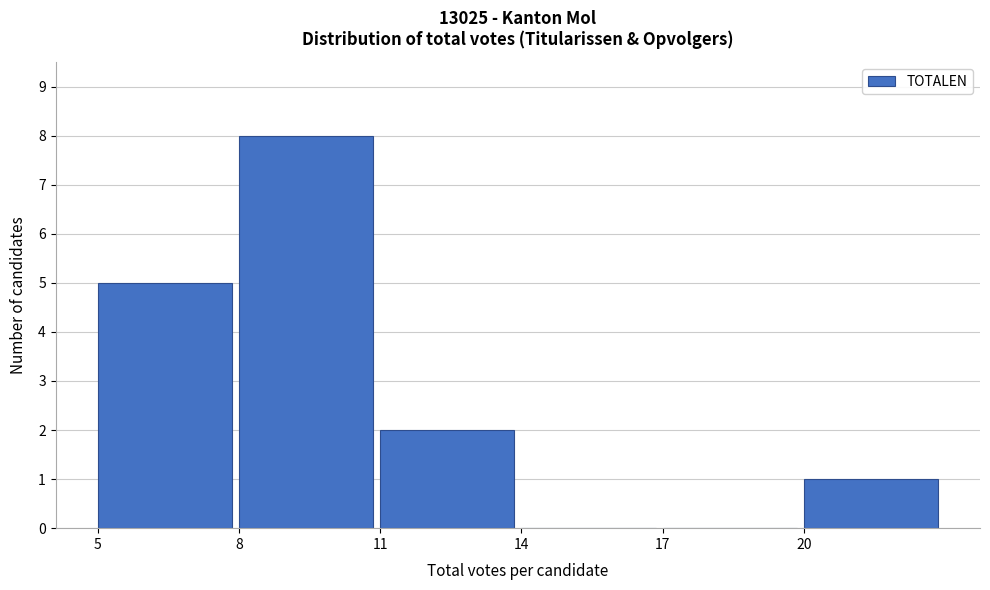

Reading left to right, list every bar in this chart as the range it spans on the x-axis followed by its height. The values are not printed on the chart, so give them approximately, as read against the axis.

5 to 8: 5
8 to 11: 8
11 to 14: 2
14 to 17: 0
17 to 20: 0
20 to 23: 1